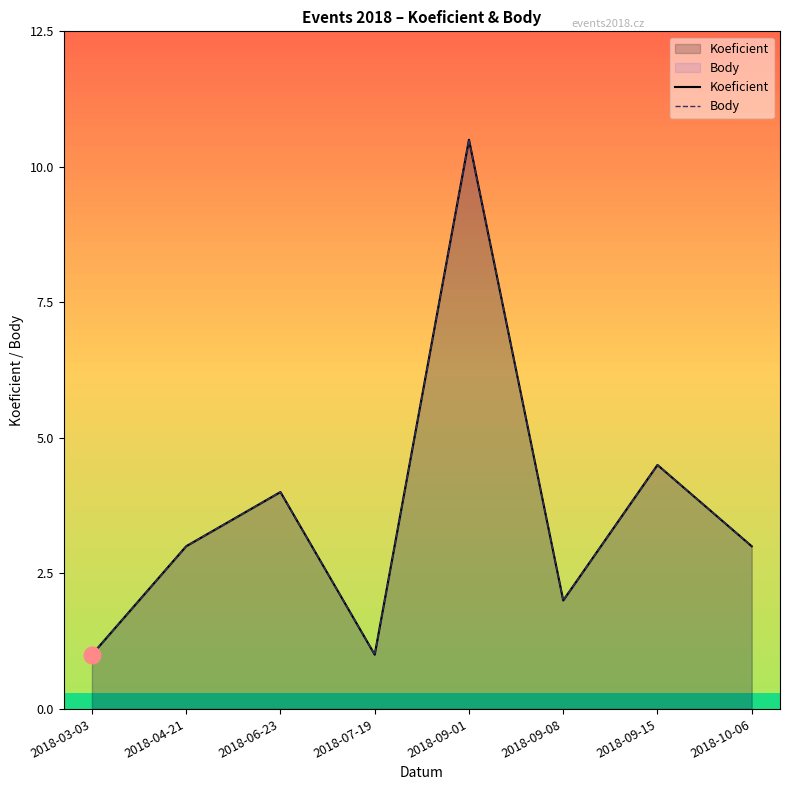

At which category is the sum across all series the highest?

2018-09-01